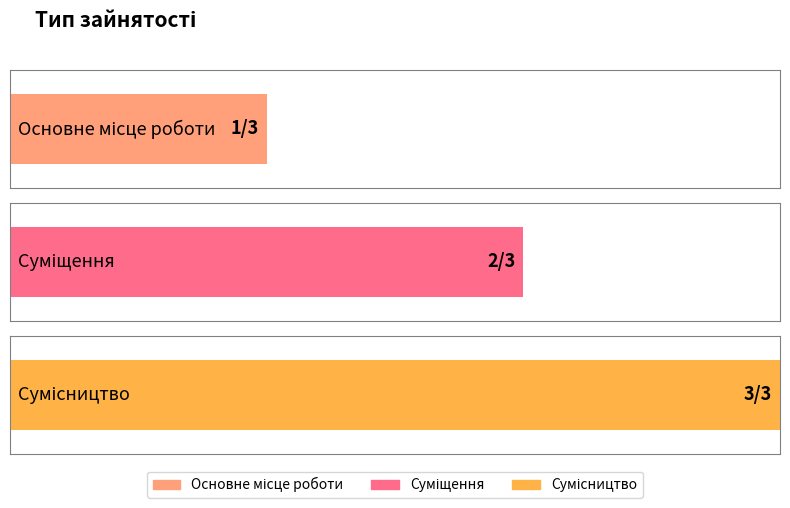

What value does the data have at Суміщення?

2